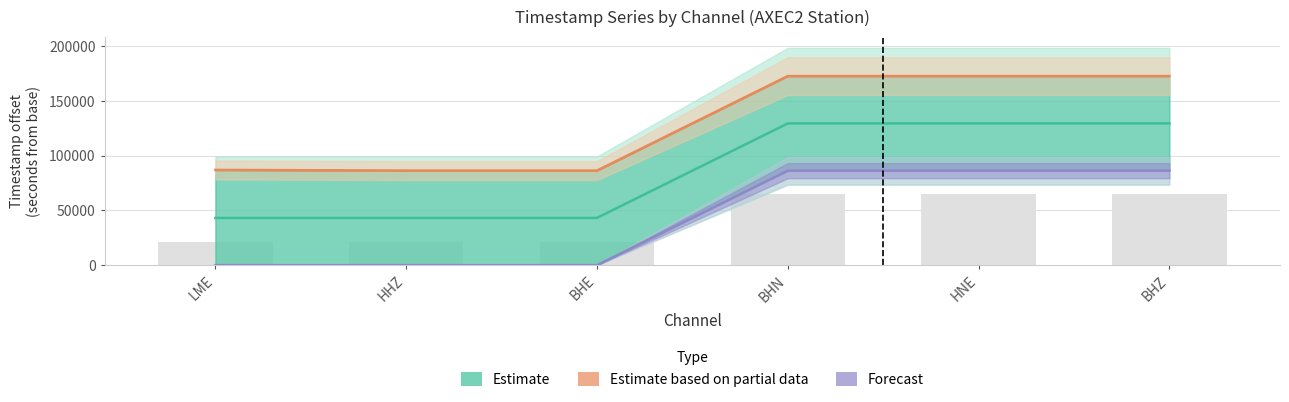

The value of antelope_endtime at HHZ is 21600.0. True or false?

True